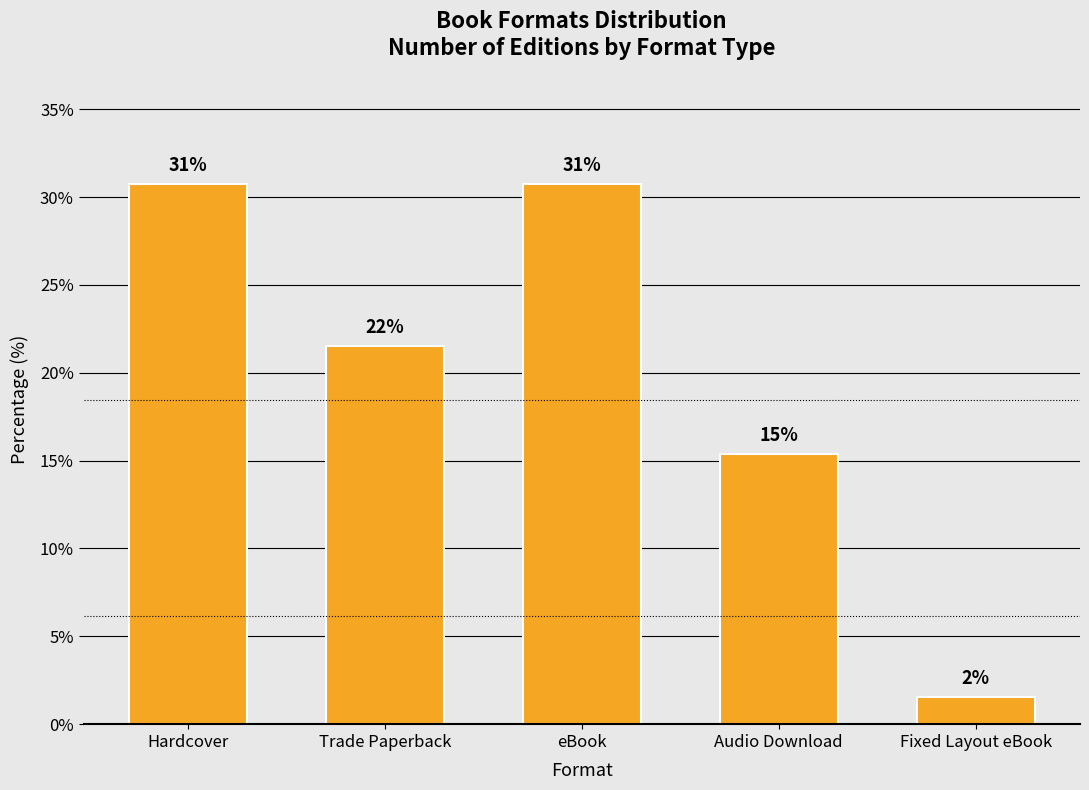

List the labels in order of value, largest first.

Hardcover, eBook, Trade Paperback, Audio Download, Fixed Layout eBook